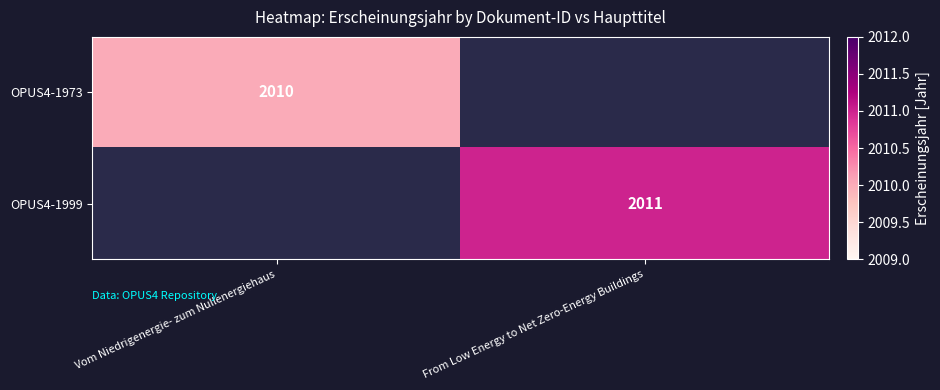

The OPUS4-1999 series shows 3037 at From Low Energy to Net Zero-Energy Buildings. True or false?

False